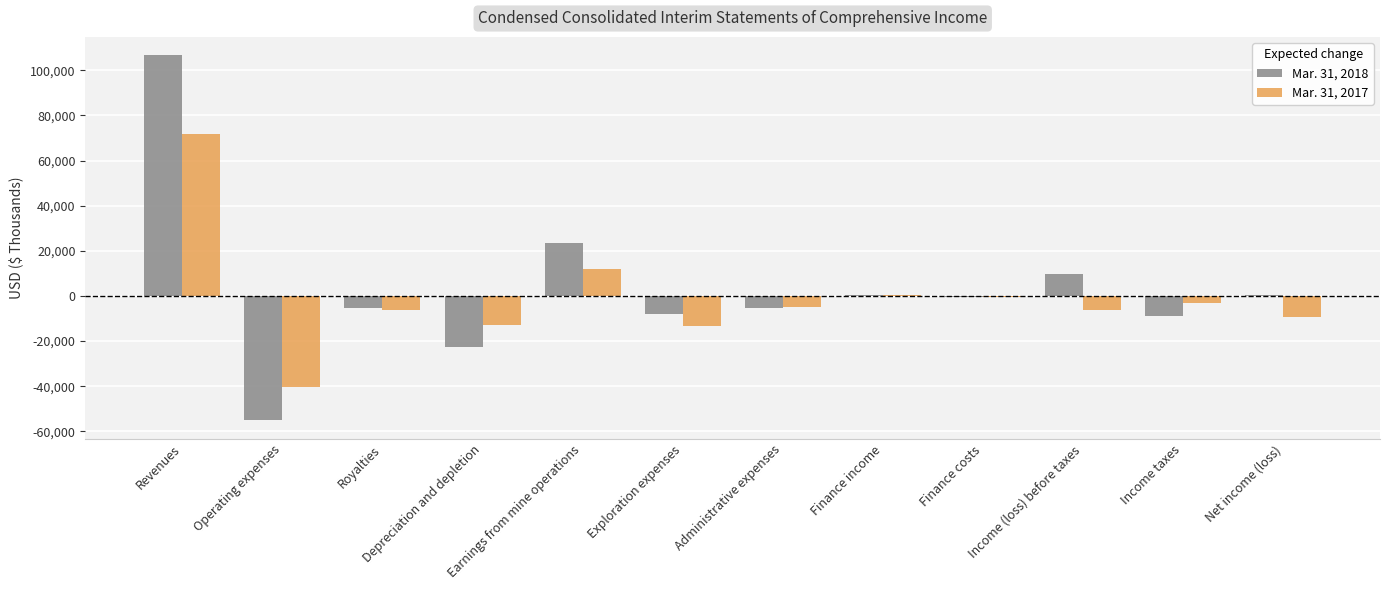

How many categories are shown in the chart?

12